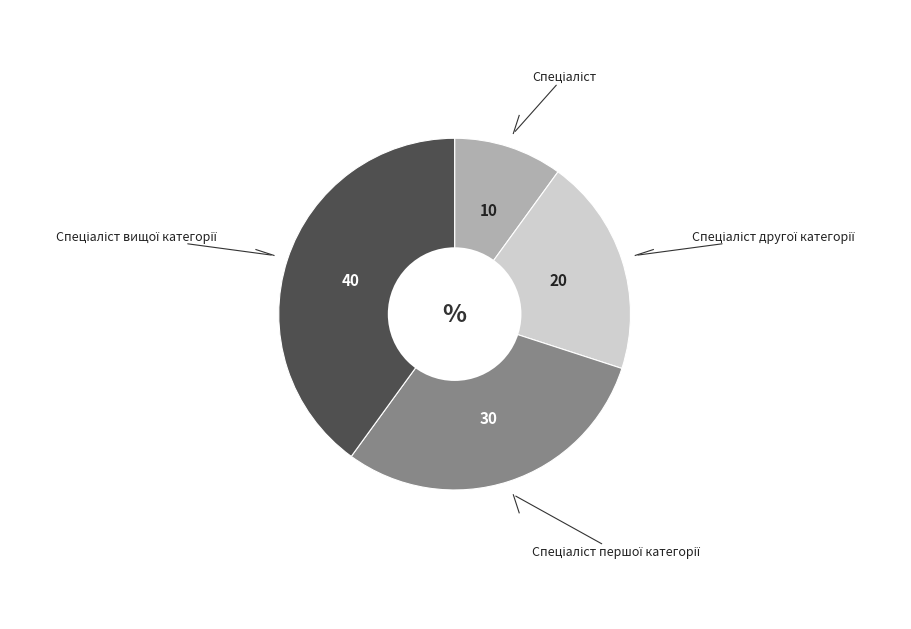

Is there a majority slice in this chart?

No